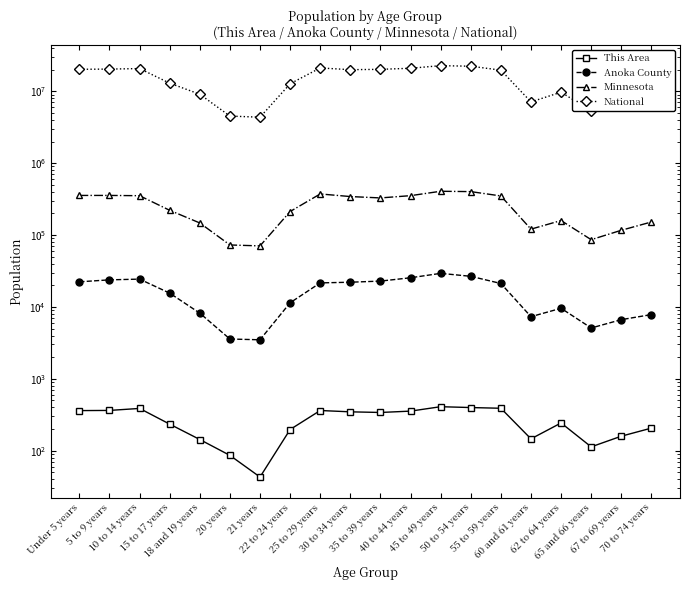

The value of Anoka County at 10 to 14 years is 24359. True or false?

True